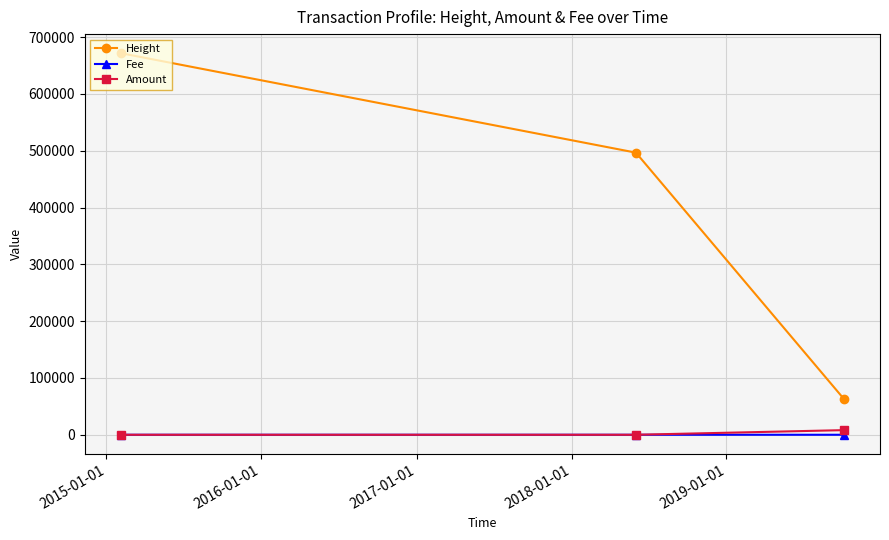

What is the lowest value of the Height series?

63173.0